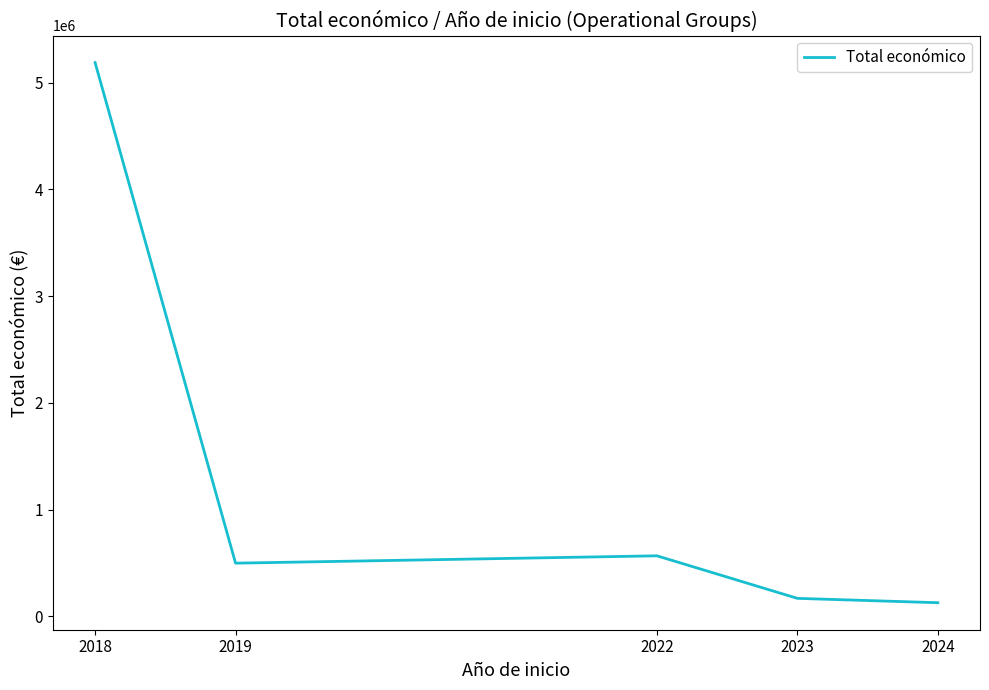

Which label corresponds to the largest value in the chart?

2018